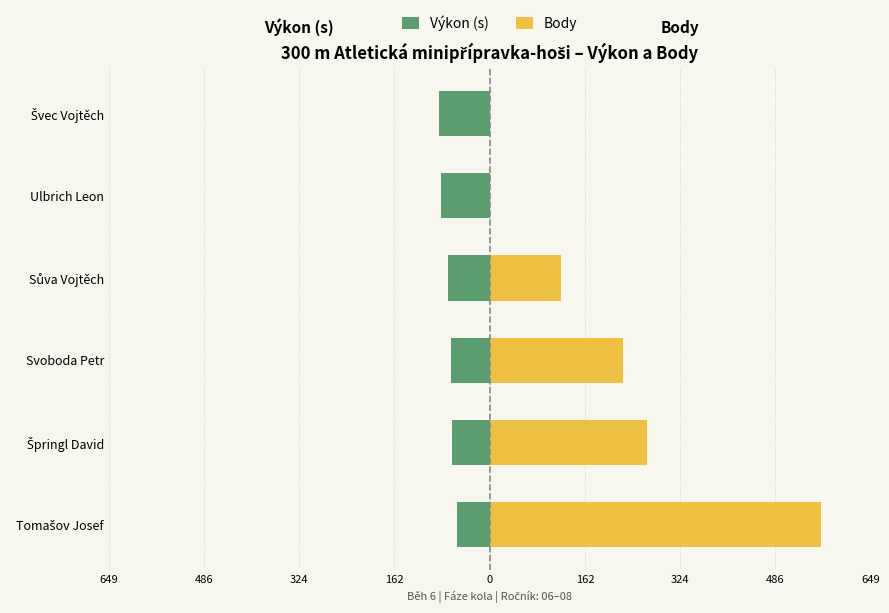

What is the sum of the Body values at Ulbrich Leon and Sůva Vojtěch?

121.0